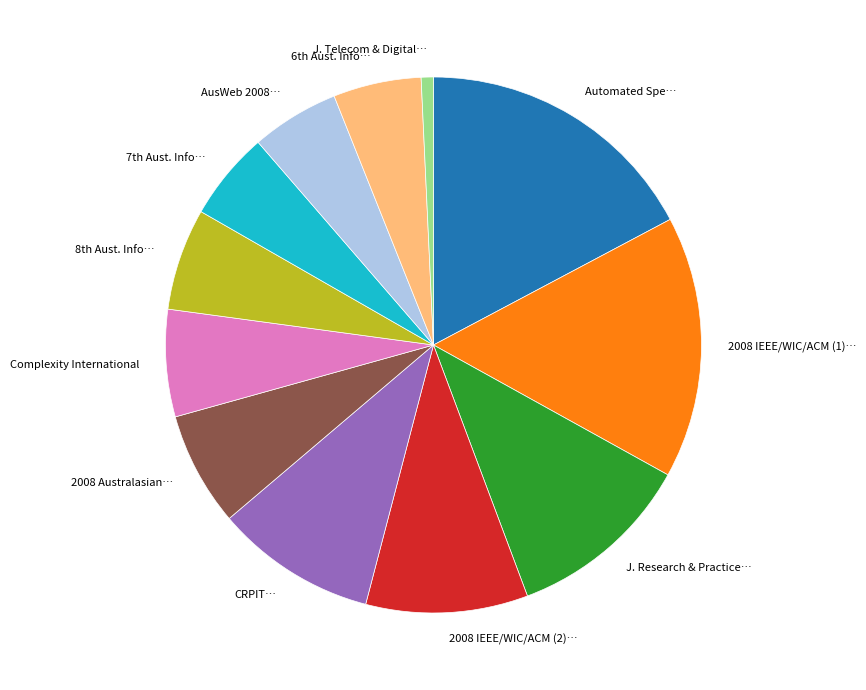

Is it true that AusWeb 2008… is 5% of the pie?

True